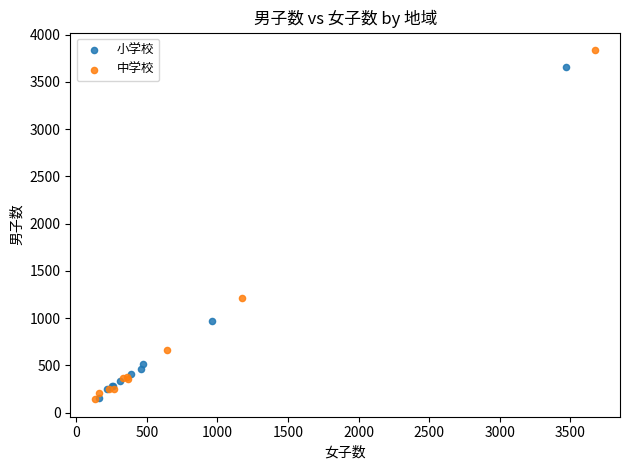

Which series has the largest Y range (max minus min)?

中学校